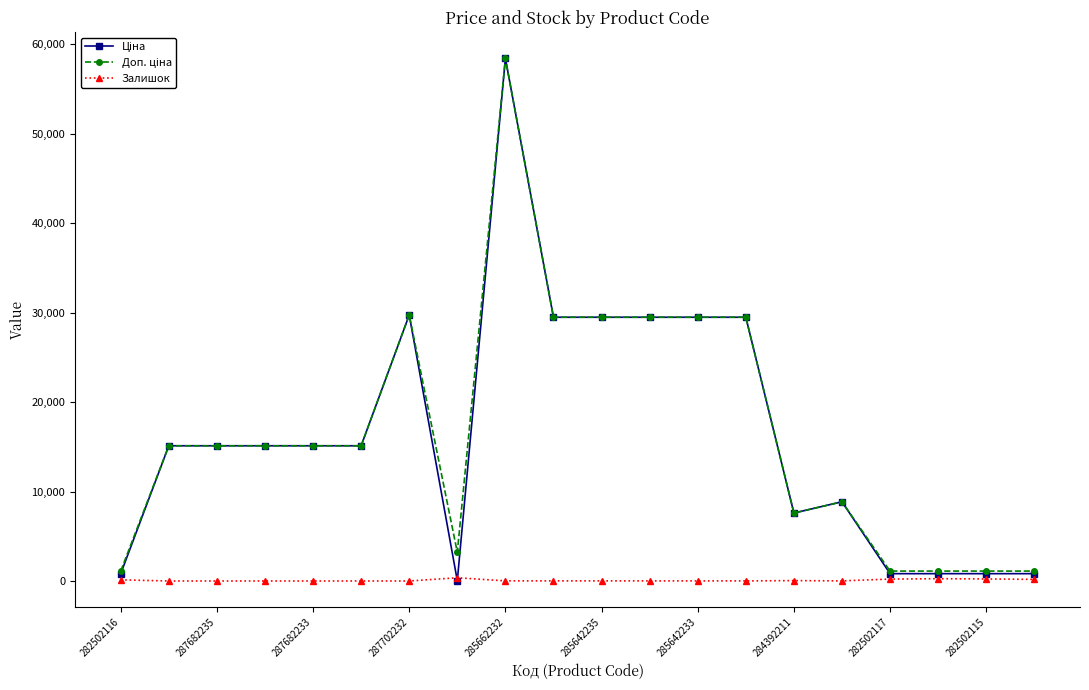

What is the maximum value shown in the chart?

58426.5